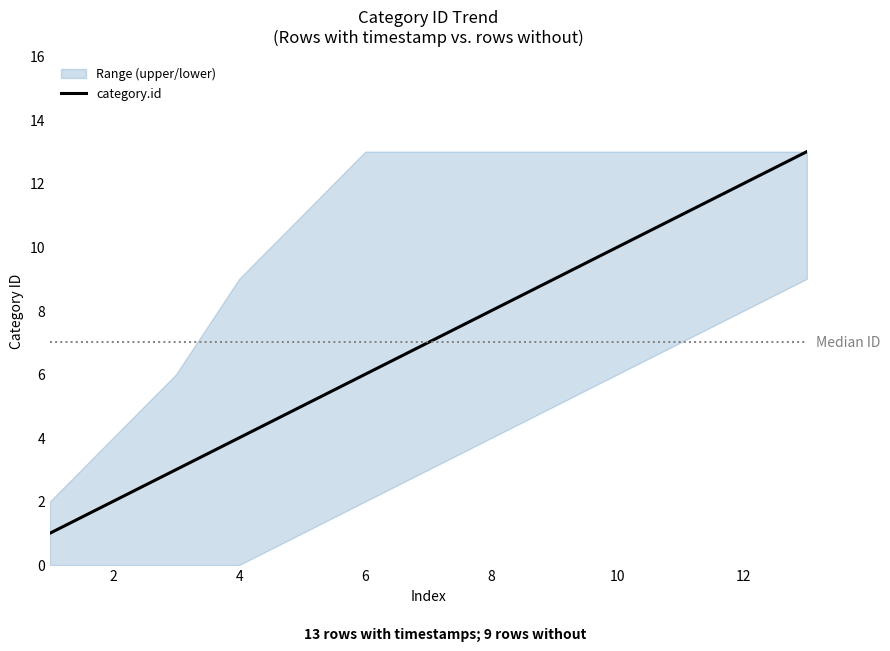

Does the chart have visible grid lines?

No